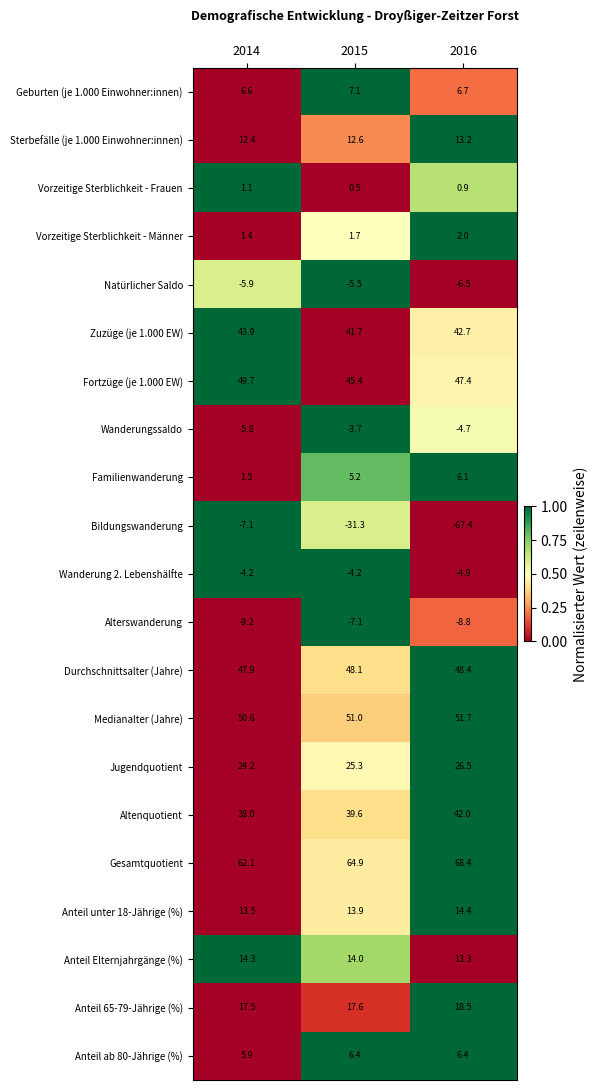

How many values in the Anteil ab 80-Jährige (%) series exceed 6?

2